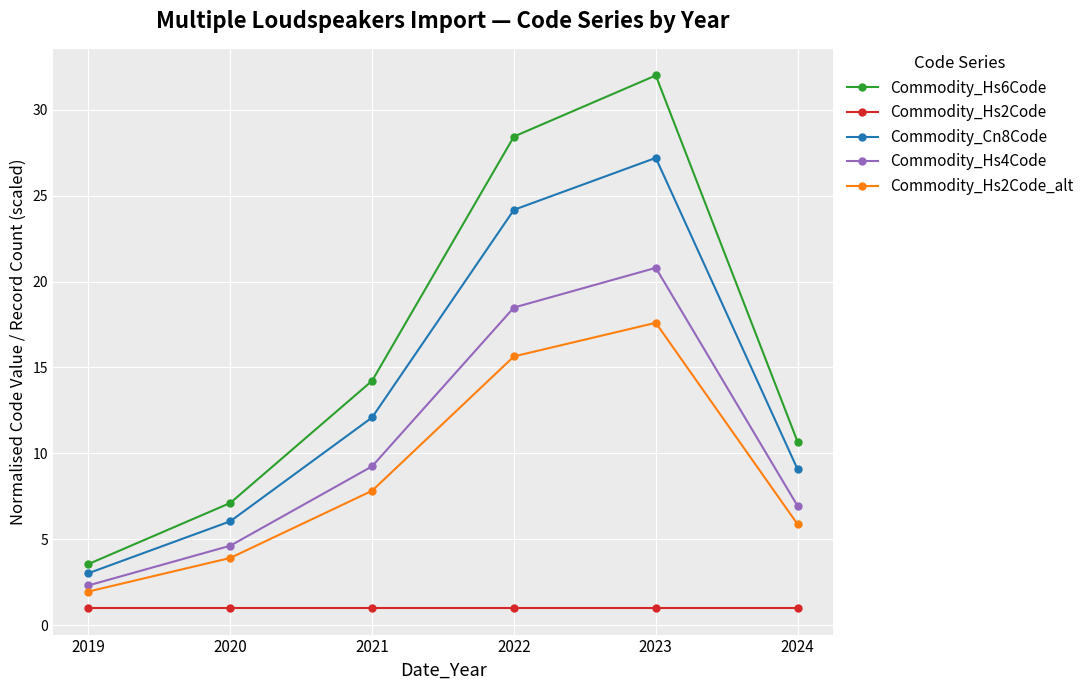

Reading right to left, what are all the values shown in this chart?

Commodity_Hs6Code: 2024=10.7	2023=32.0	2022=28.4	2021=14.2	2020=7.1	2019=3.6
Commodity_Hs2Code: 2024=1.0	2023=1.0	2022=1.0	2021=1.0	2020=1.0	2019=1.0
Commodity_Cn8Code: 2024=9.1	2023=27.2	2022=24.2	2021=12.1	2020=6.0	2019=3.0
Commodity_Hs4Code: 2024=6.9	2023=20.8	2022=18.5	2021=9.2	2020=4.6	2019=2.3
Commodity_Hs2Code_alt: 2024=5.9	2023=17.6	2022=15.6	2021=7.8	2020=3.9	2019=2.0